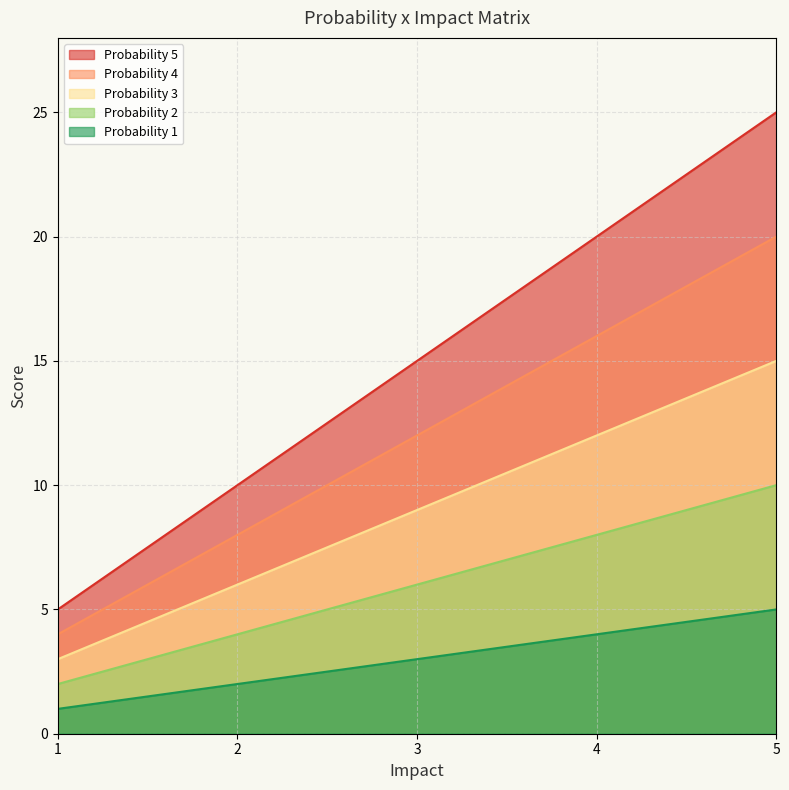

How many data points in Probability 5 are less than 15?

2